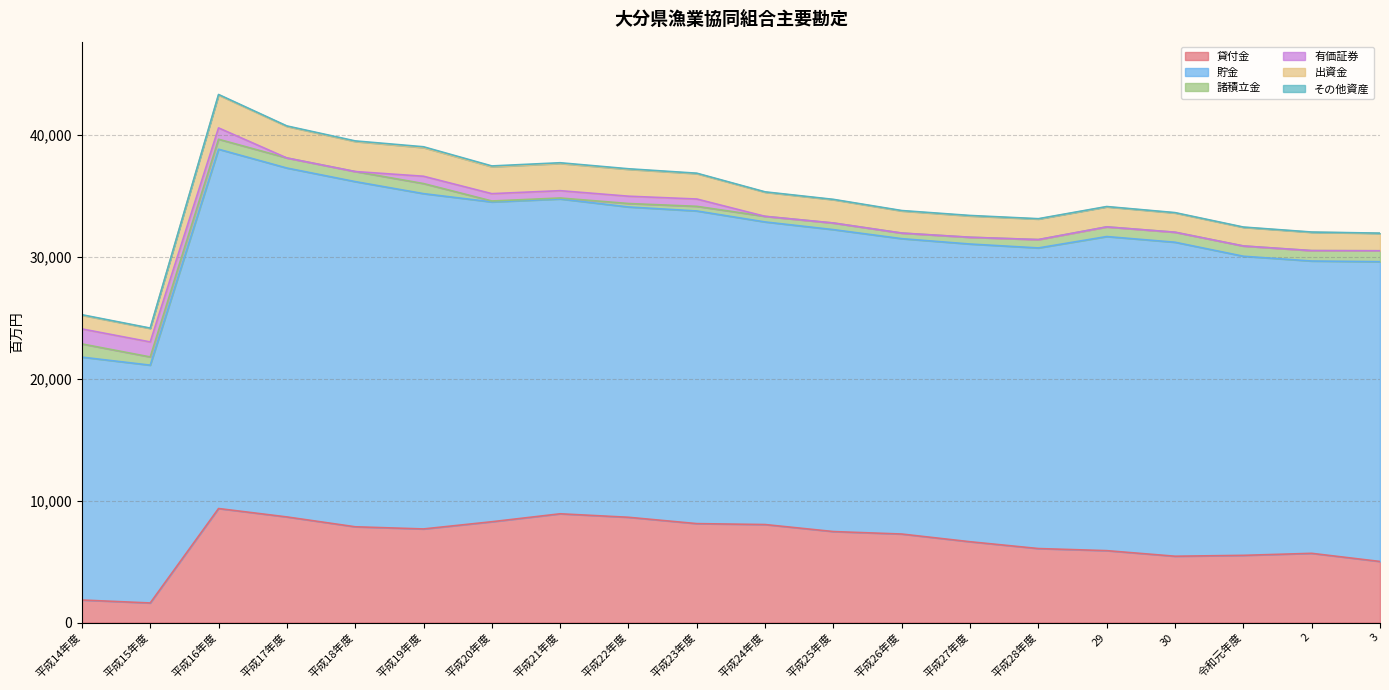

What is the total value across all series at 平成16年度?

43298